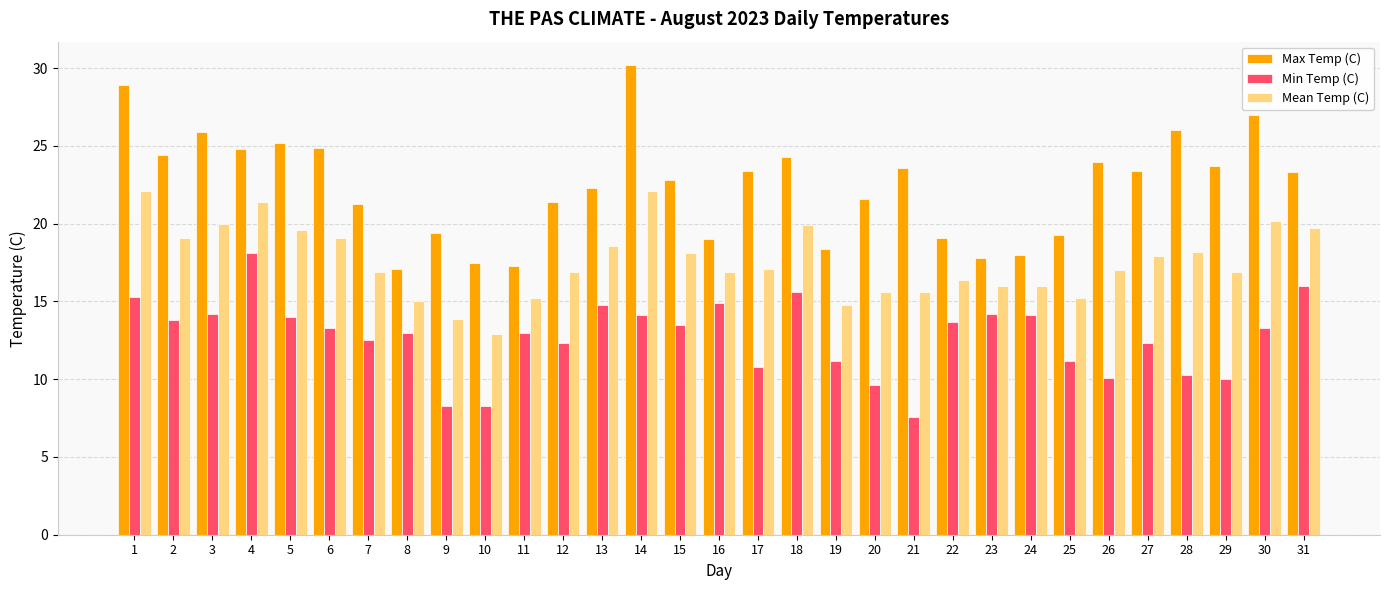

At how many categories does at least one series exceed 13?

31